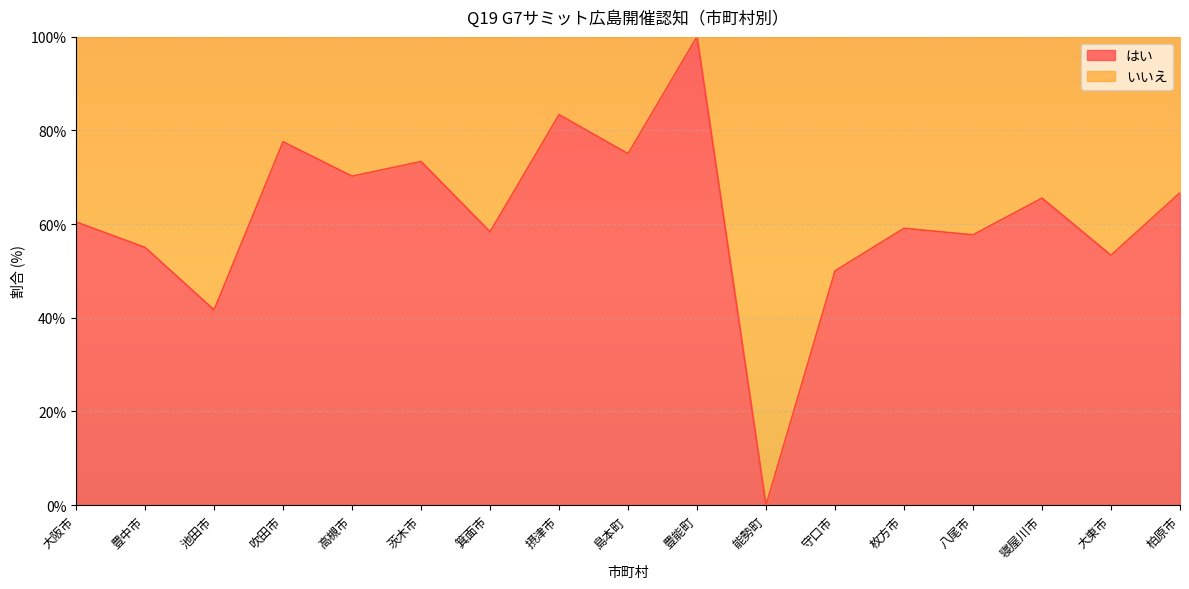

What is the average value?

61.6